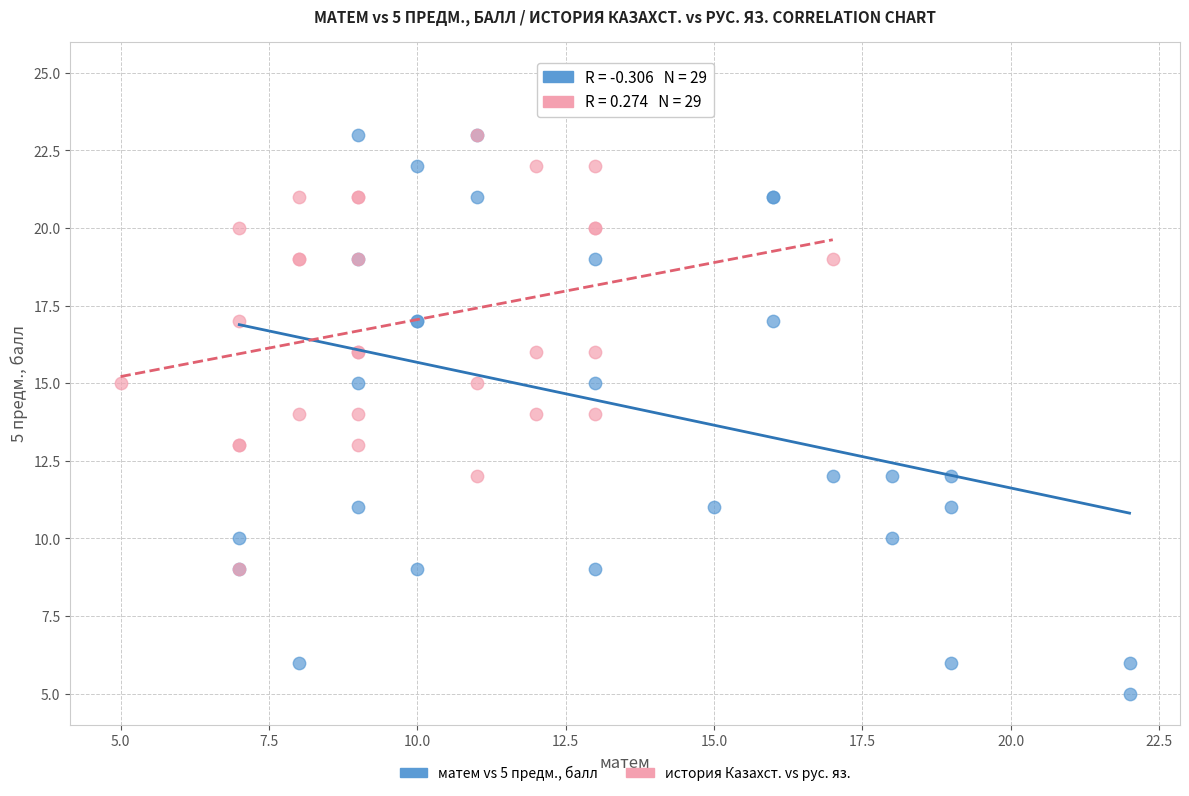

Which series has the widest spread of Y values?

матем vs 5 предм., балл